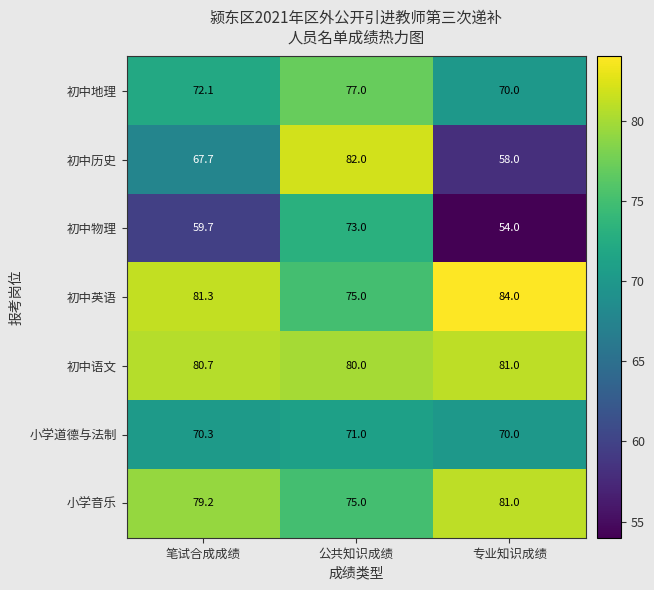

What is the spread (max minus min) of values at 专业知识成绩?

30.0